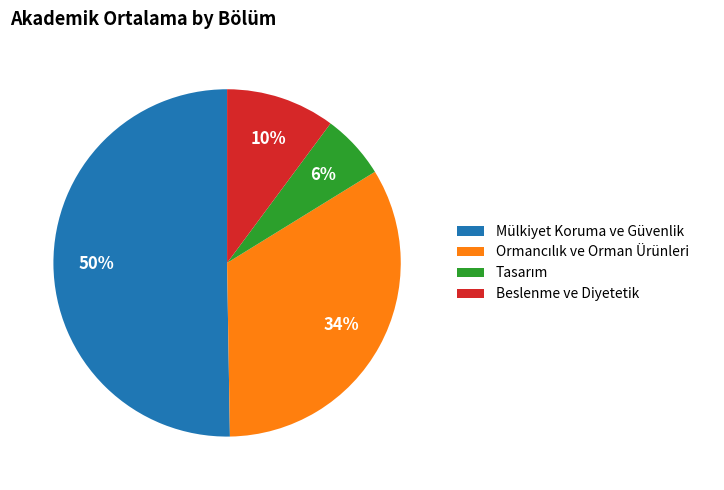

What is the largest slice in the pie chart?

Mülkiyet Koruma ve Güvenlik